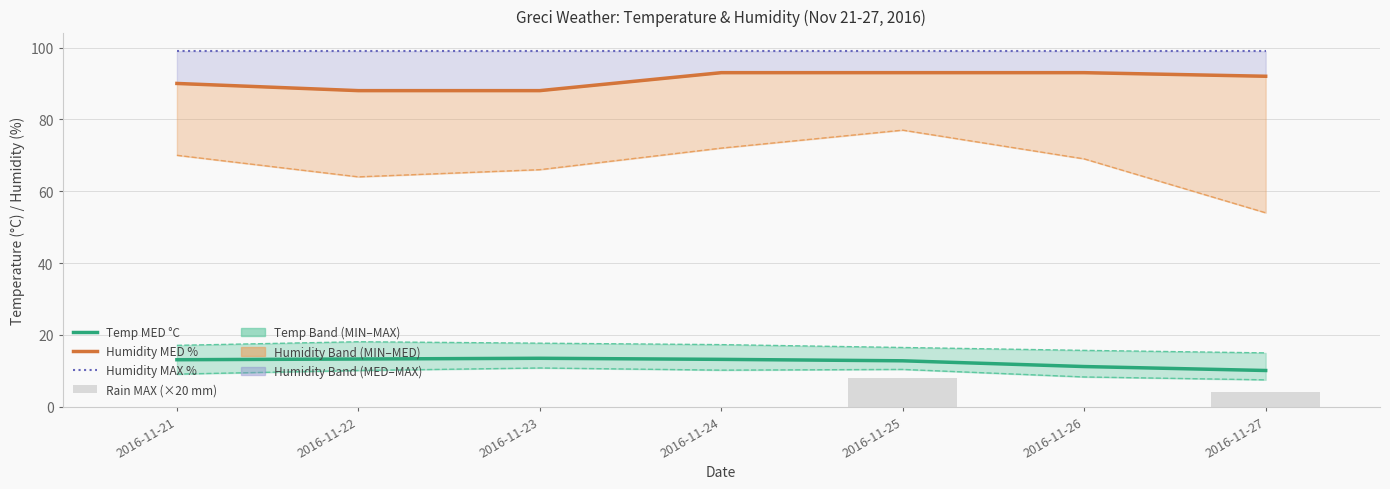

How many data points in Rain MAX (×20 mm) are above 0?

2